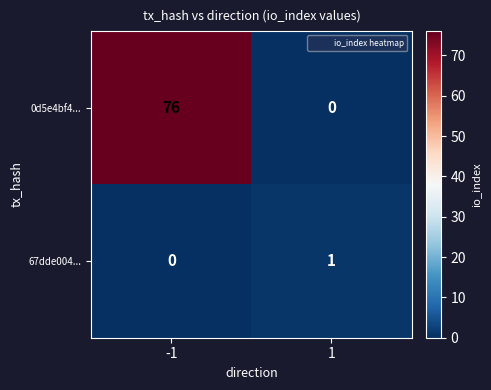

Reading left to right, extract all data points from this chart.

0d5e4bf4...: -1=76	1=0
67dde004...: -1=0	1=1